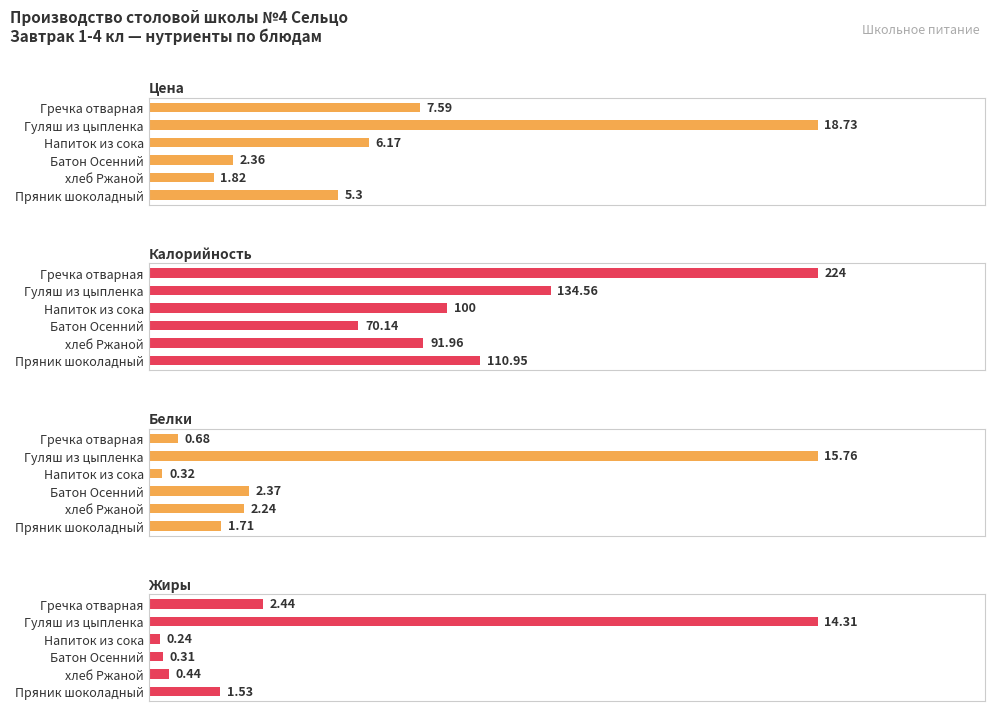

Which series has the largest range (max minus min)?

Калорийность